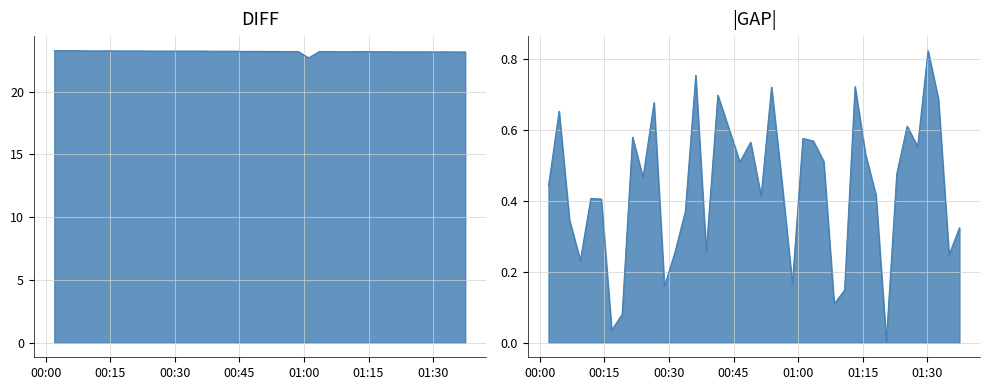

What is the average value?

23.2